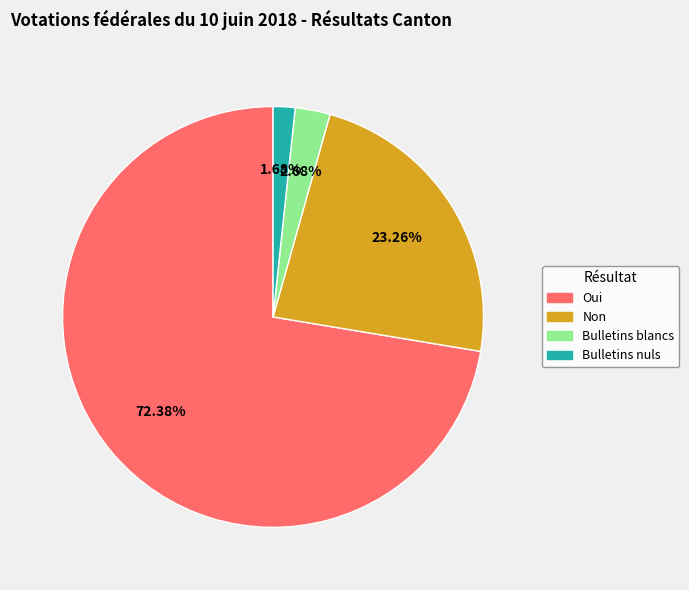

Rank the categories by value from lowest to highest.

Bulletins nuls, Bulletins blancs, Non, Oui